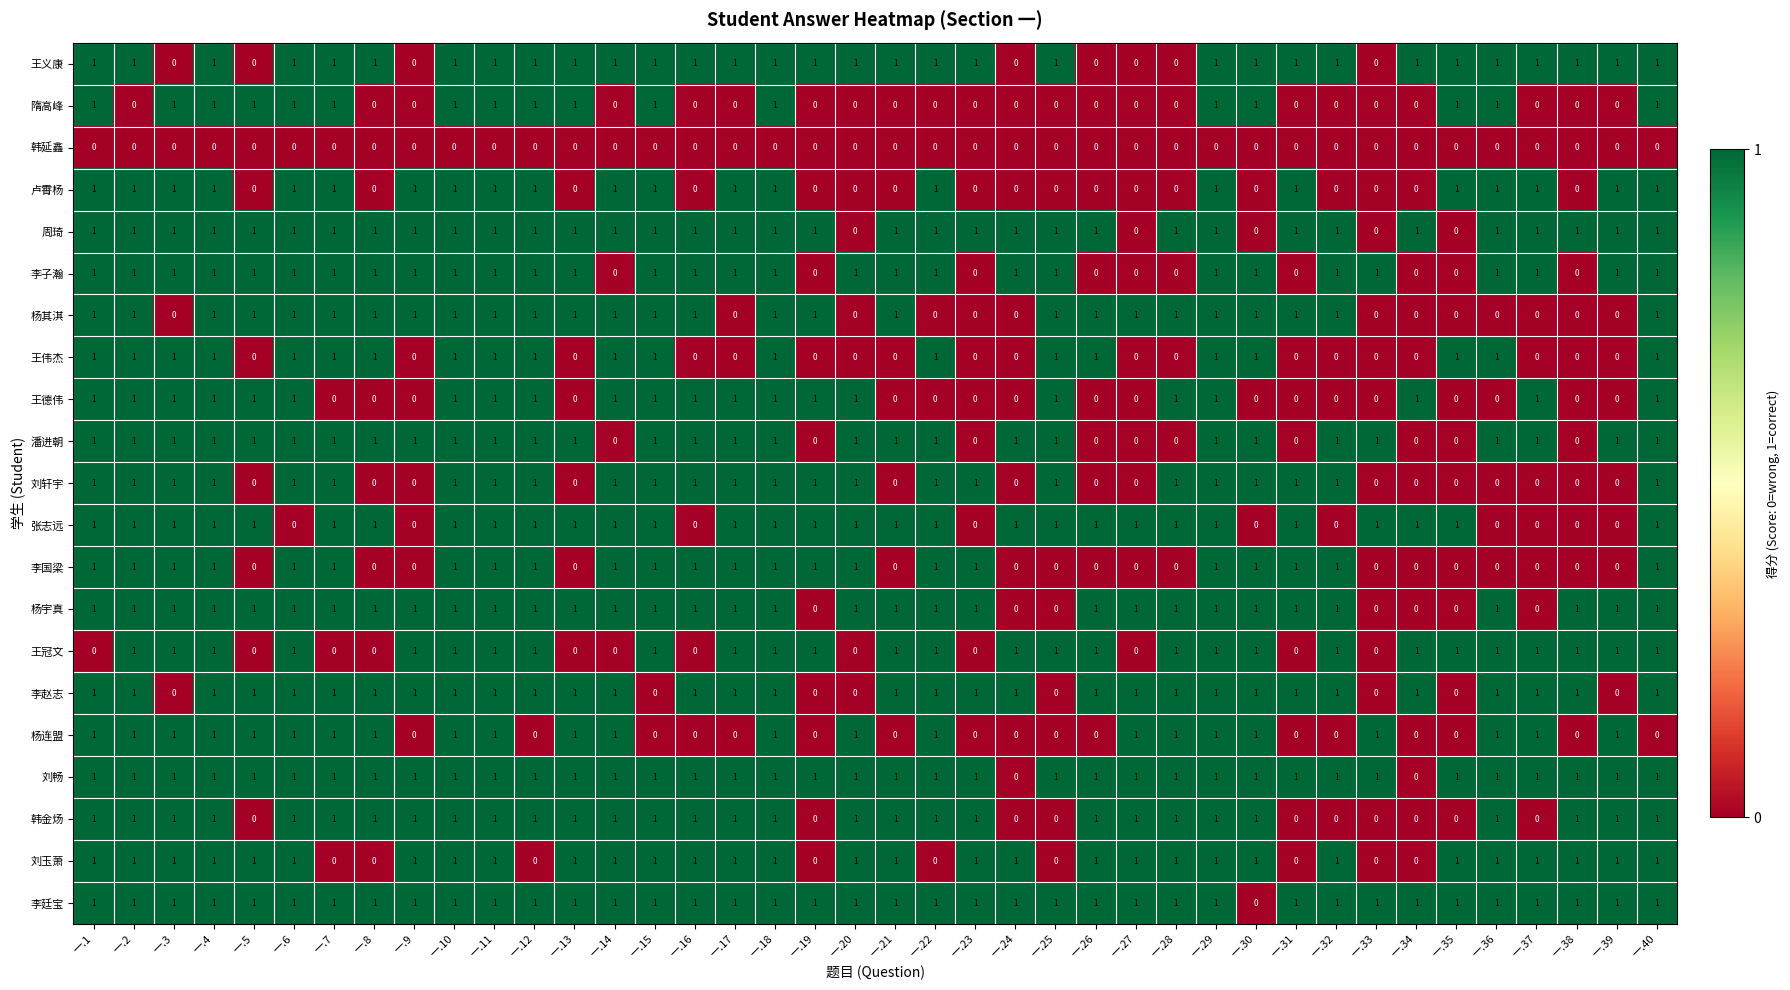

The value of 王冠文 at 一.5 is -1. True or false?

False